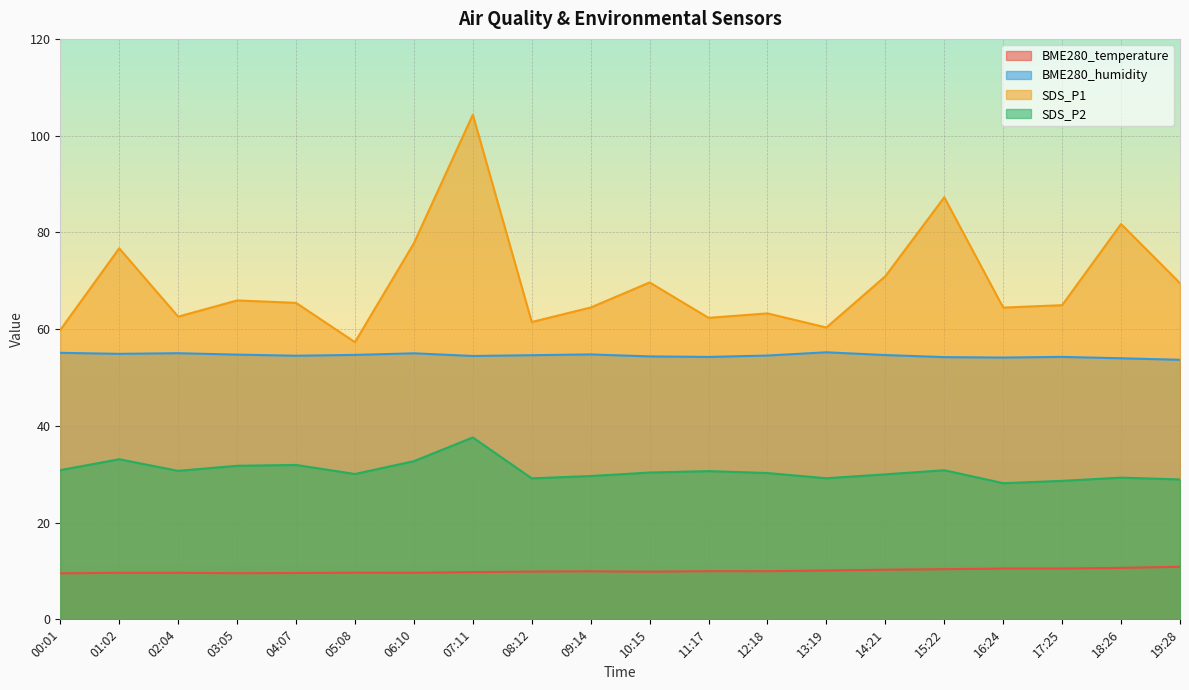

How many interior local peaks does the SDS_P2 series have?

6